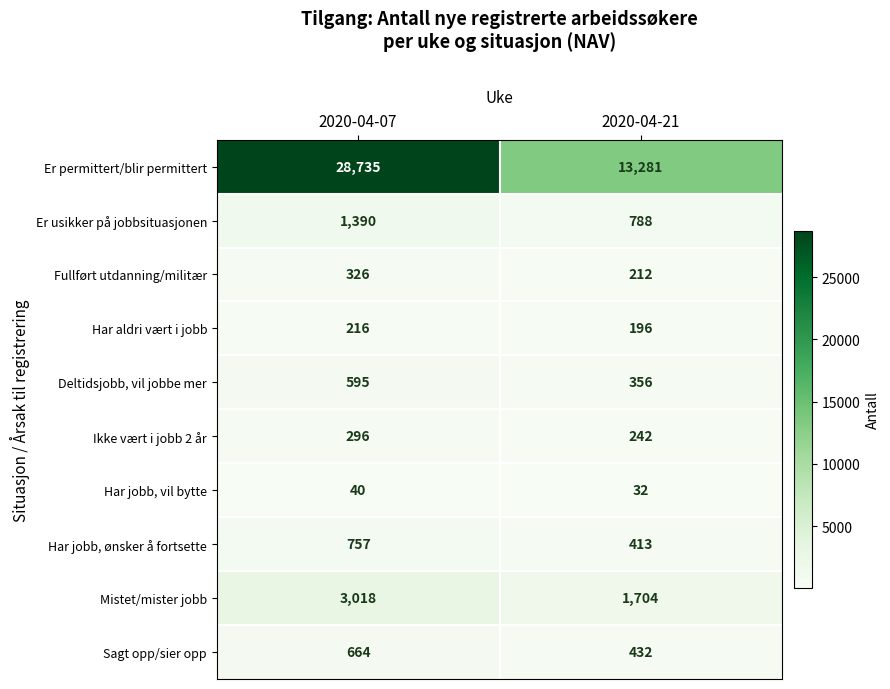

List the labels in order of Har jobb, ønsker å fortsette value, smallest first.

2020-04-21, 2020-04-07